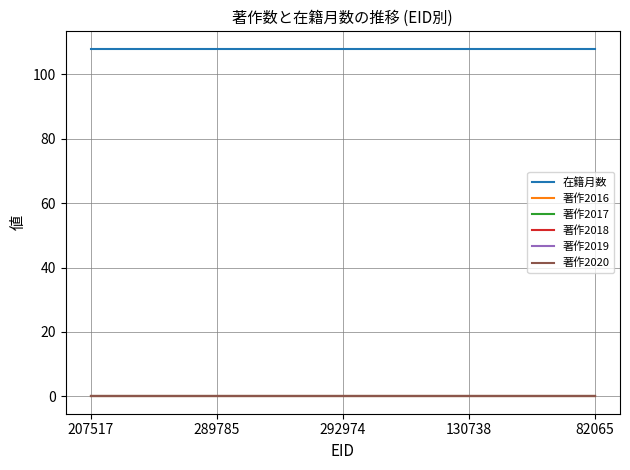

Does the chart display data point markers on the line(s)?

No